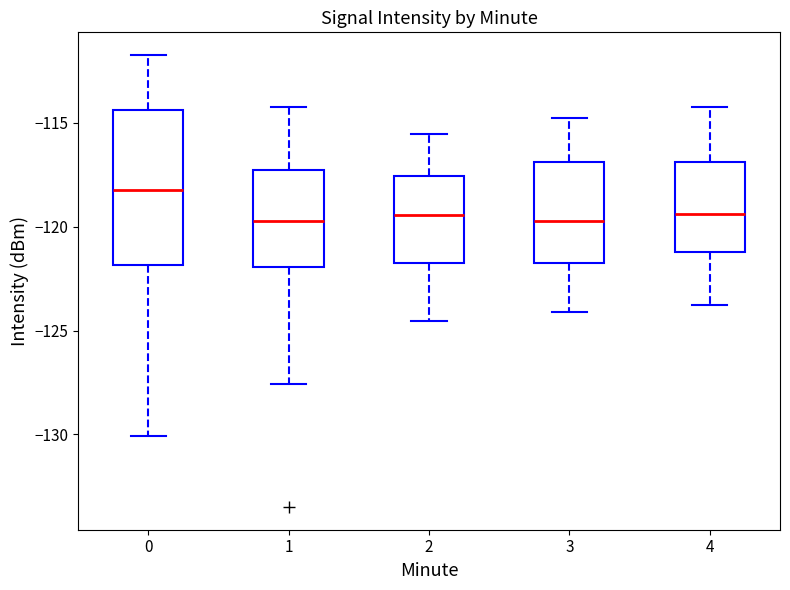

Which box has the highest median line?

0